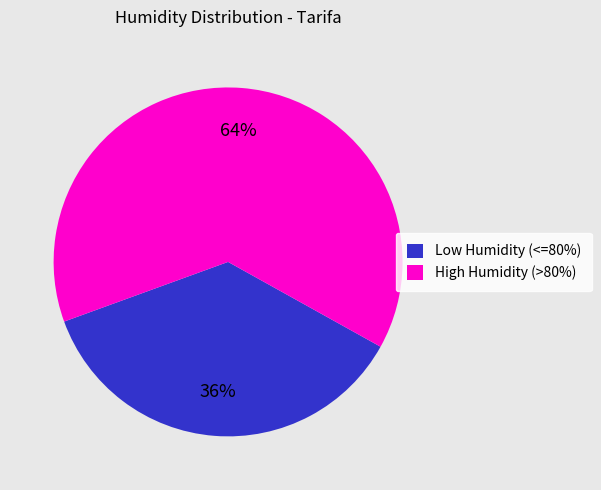

To the nearest percent, what is the average slice percentage?

50%